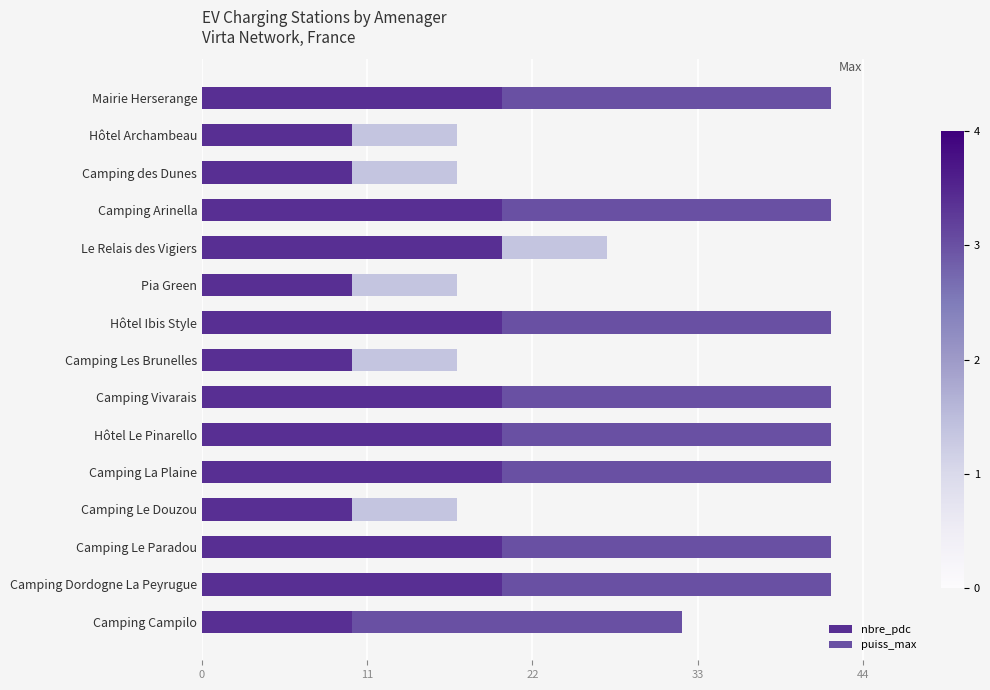

What is the lowest value of the nbre_pdc series?

10